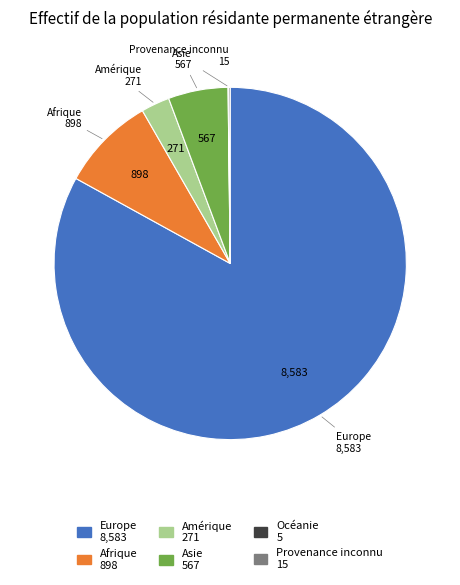

Which slice is the largest?

Europe